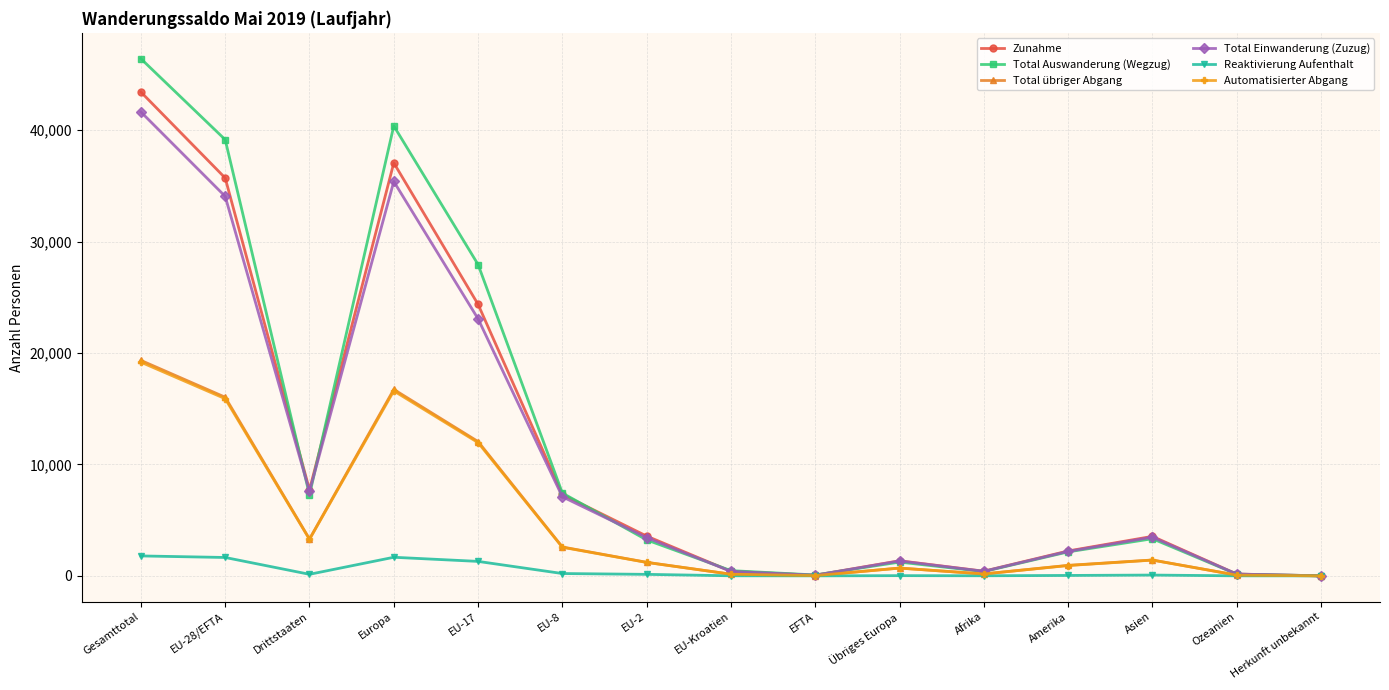

Which series has the widest spread of values?

Total Auswanderung (Wegzug)